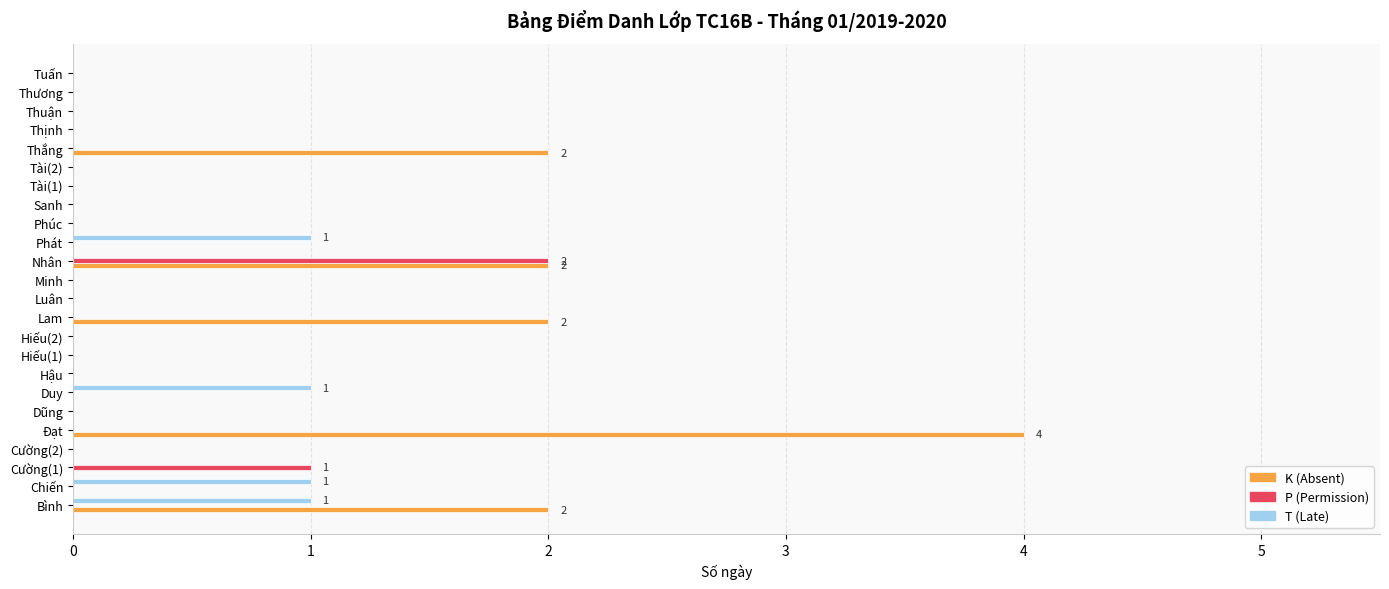

Between Bình and Tài(1), which series saw the biggest shift?

K (Absent)